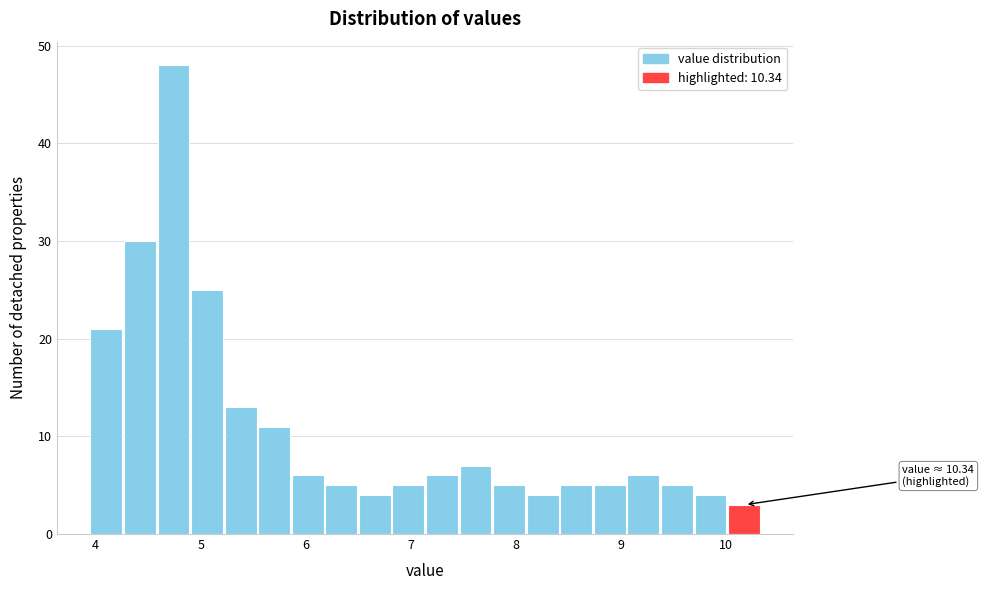

Around what value on the x-axis is the tallest bar? Give the approximate position of its centre, as read against the axis.

4.7